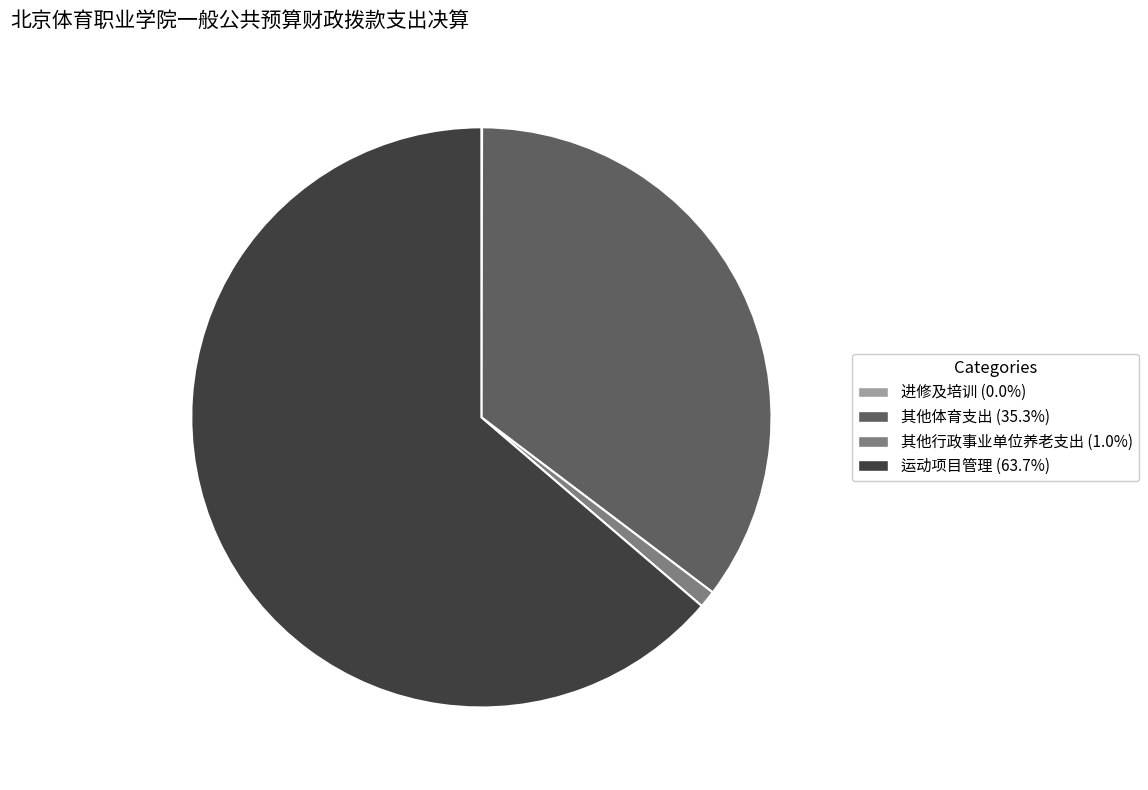

True or false: 其他体育支出 accounts for 21% of the total.

False